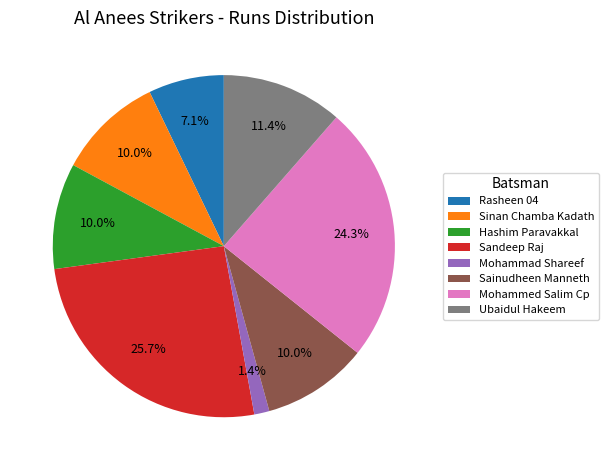

To the nearest percent, what portion does Ubaidul Hakeem represent?

11%